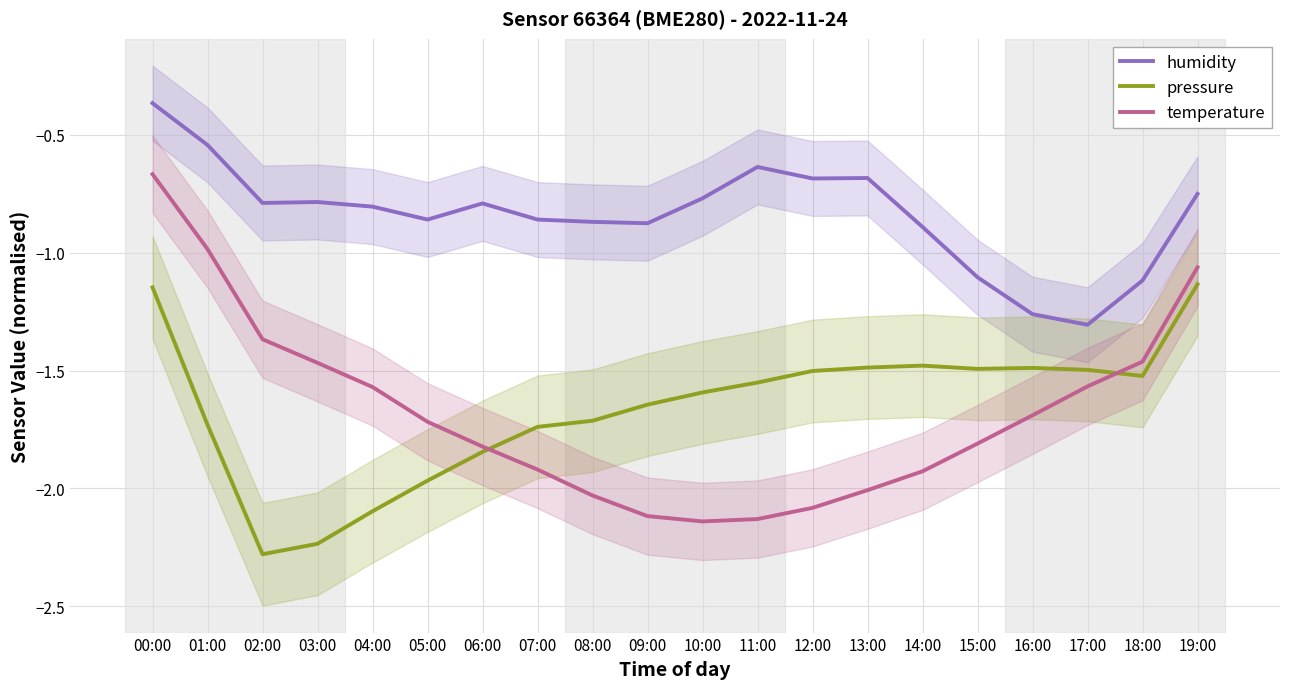

True or false: humidity has a value of -0.5 at 08:00.

False